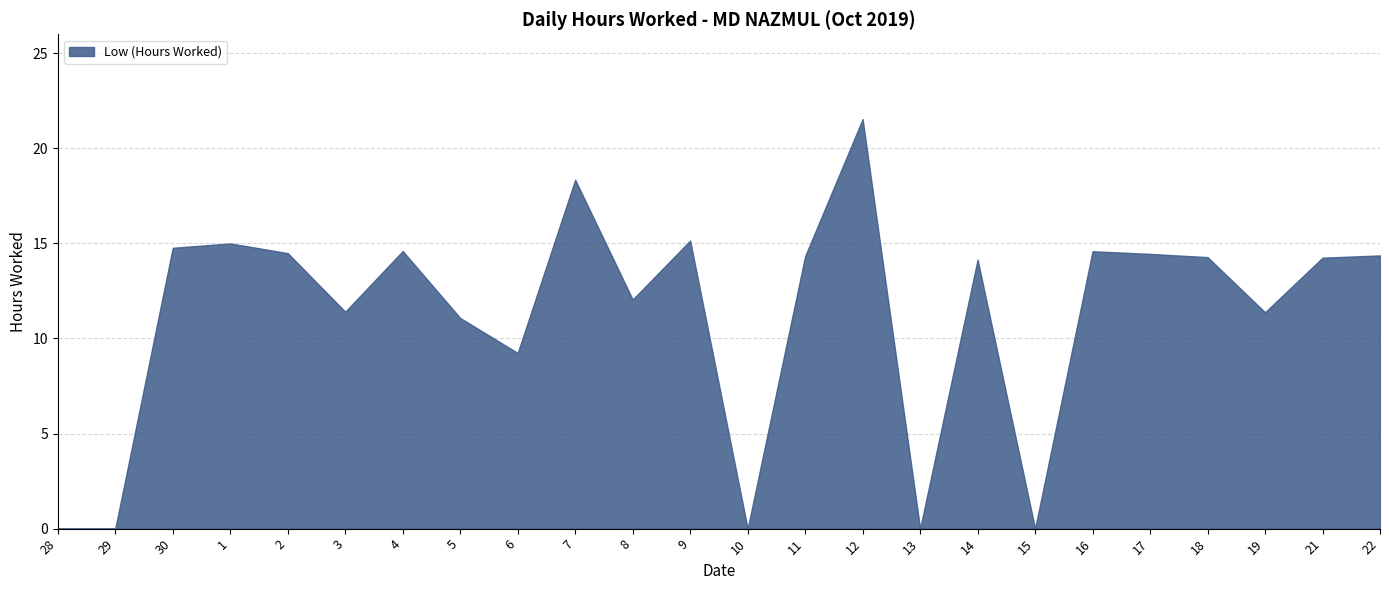

How many interior local peaks (higher than both neighbors) does the data have?

7